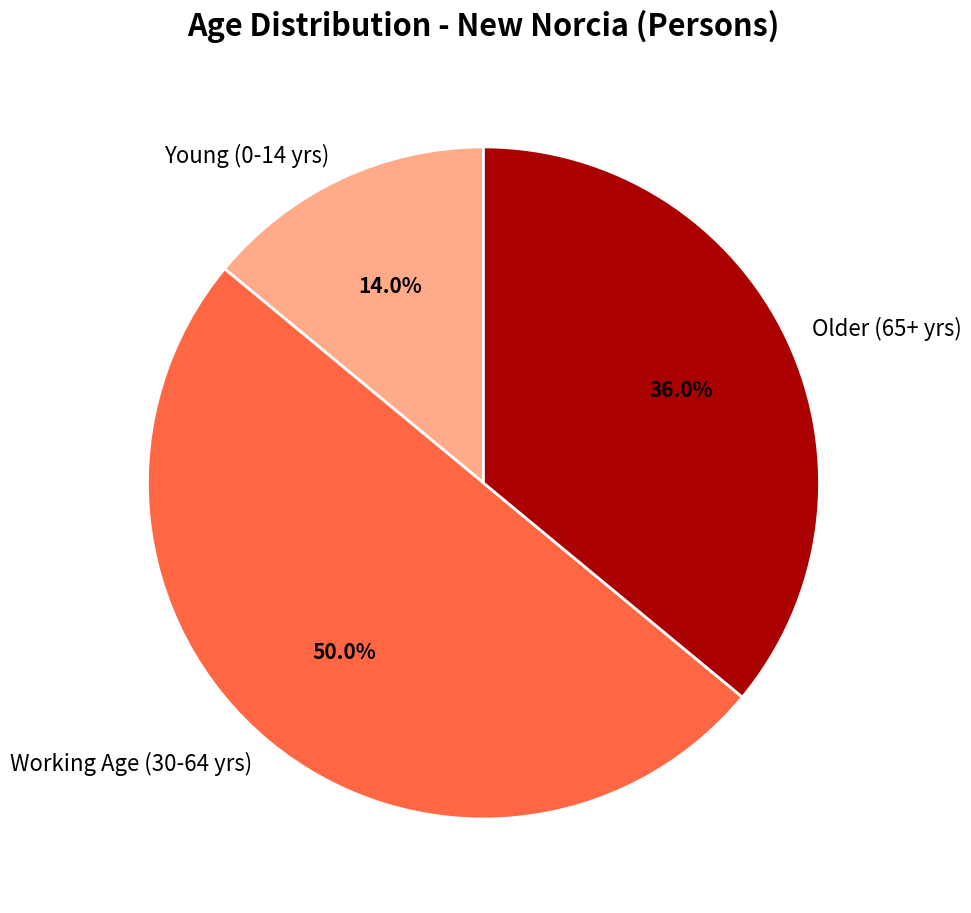

What is the ratio of the value at Older (65+ yrs) to the value at Young (0-14 yrs)?

2.6